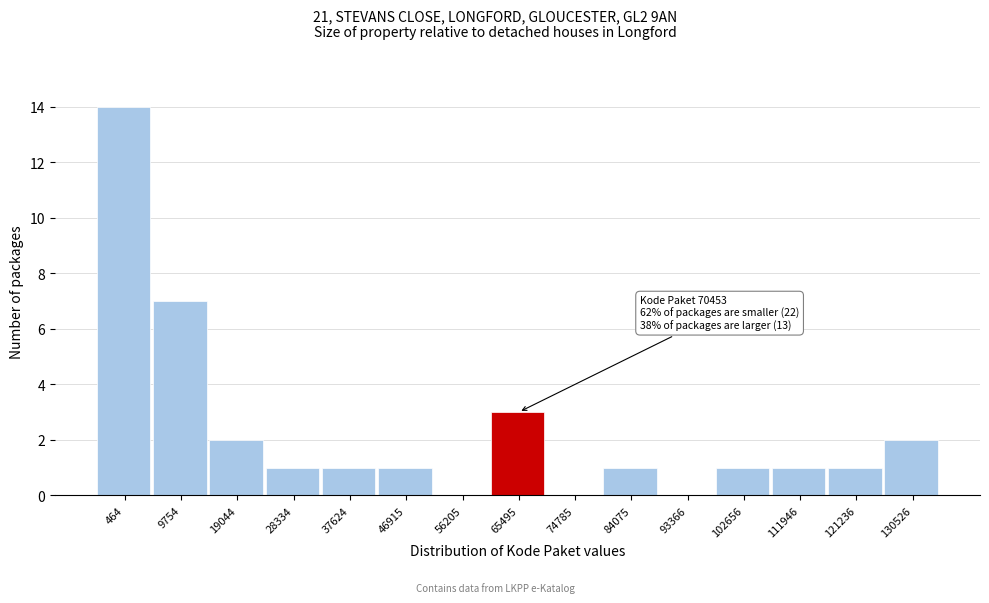

Reading left to right, transcribe all the data shown in this chart.

464=14	9754=7	19044=2	28334=1	37624=1	46915=1	56205=0	65495=3	74785=0	84075=1	93366=0	102656=1	111946=1	121236=1	130526=2